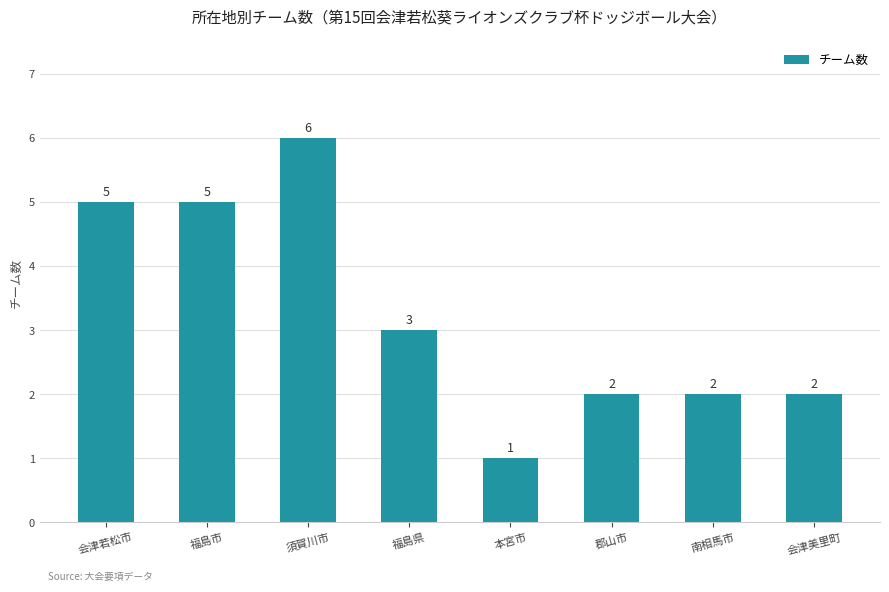

What is the difference between the second highest and second lowest values?

3